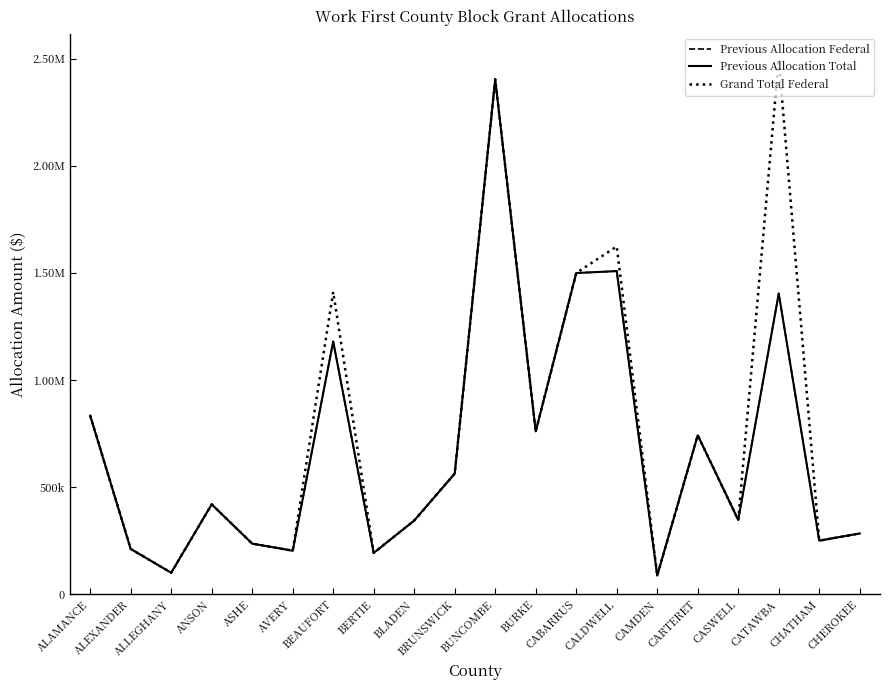

Does the chart display data point markers on the line(s)?

No